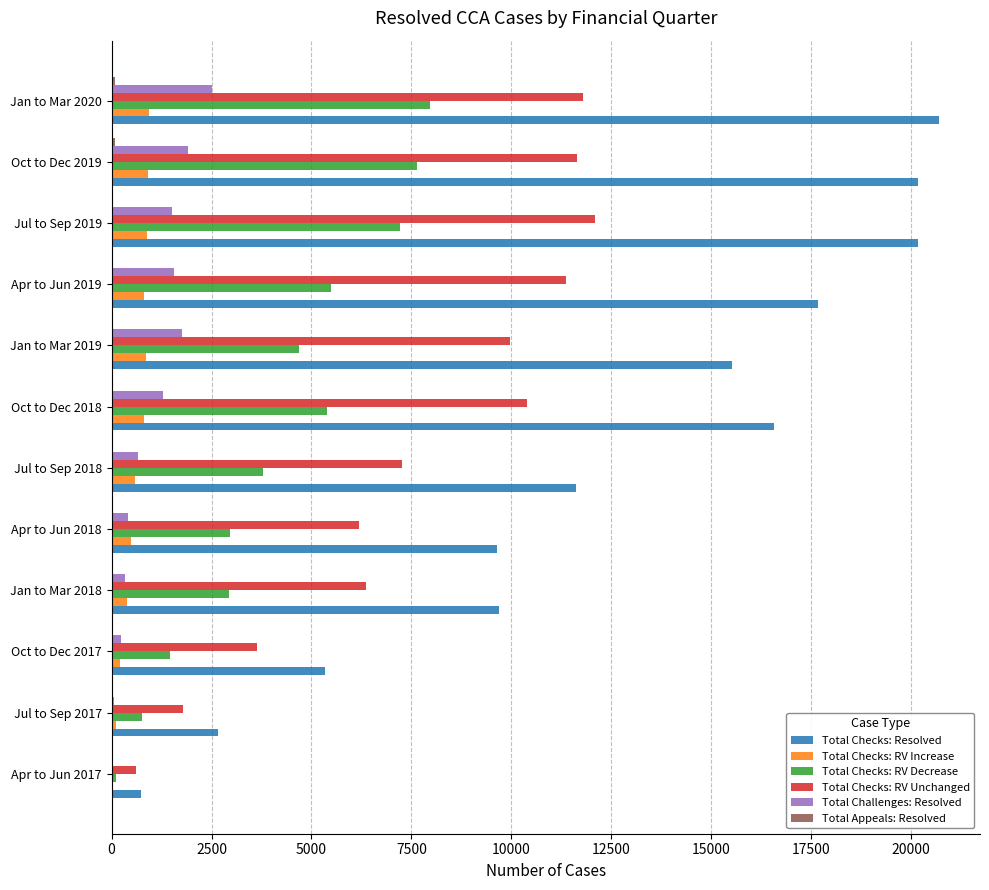

Between Oct to Dec 2018 and Jul to Sep 2019, which series saw the biggest shift?

Total Checks: Resolved